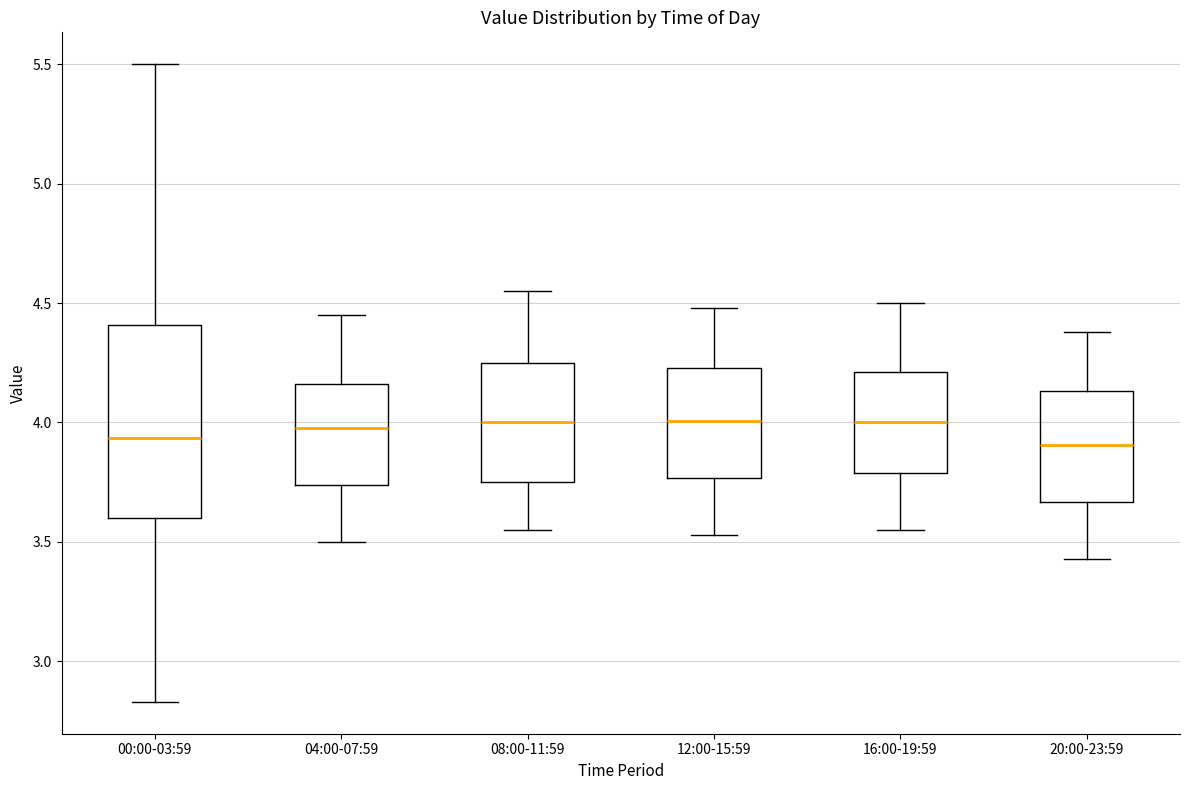

Comparing the boxes themselves (not the whiskers), which one is the tallest?

00:00-03:59